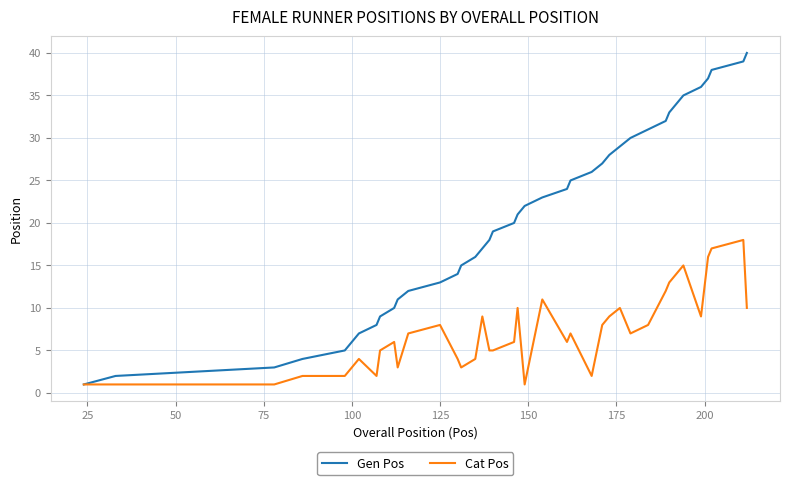

What is the lowest value of the Cat Pos series?

1